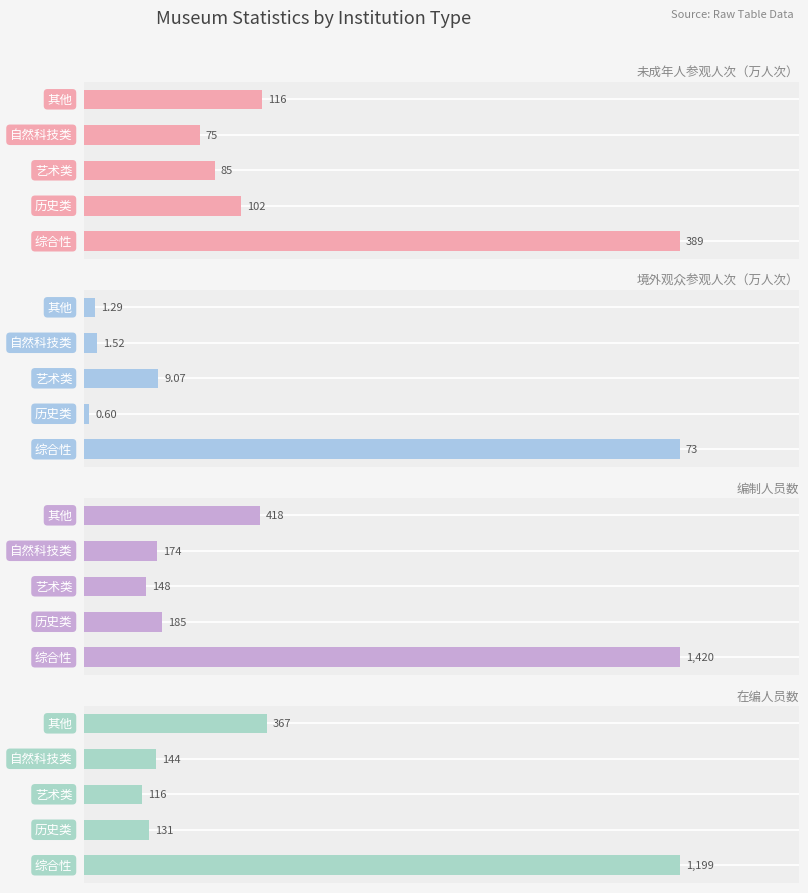

At 200, list the series in order from smallest to largest.

境外观众参观人次（万人次）, 未成年人参观人次（万人次）, 在编人员数, 编制人员数